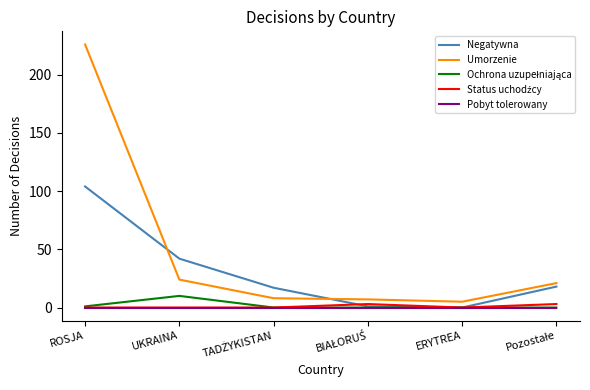

Which label corresponds to the largest value in the chart?

ROSJA